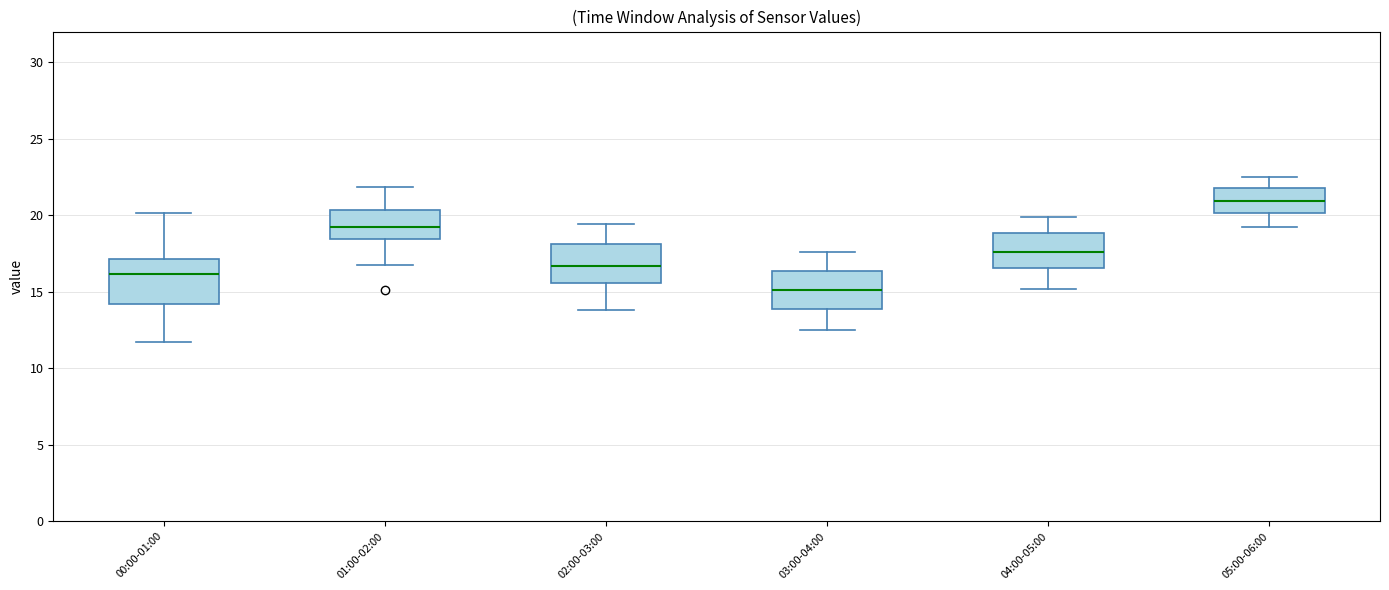

Reading left to right, transcribe this box plot: for each box, give where its median line is, the range the box spans, and where its two whiskers end, as read against the y-axis. The values are not printed on the chart, so give them approximately, as read against the axis.

00:00-01:00: median 16.0, box 14.0 to 17.0, whiskers 11.5 to 20.0
01:00-02:00: median 19.0, box 18.5 to 20.5, whiskers 17.0 to 22.0
02:00-03:00: median 16.5, box 15.5 to 18.0, whiskers 14.0 to 19.5
03:00-04:00: median 15.0, box 14.0 to 16.5, whiskers 12.5 to 17.5
04:00-05:00: median 17.5, box 16.5 to 19.0, whiskers 15.0 to 20.0
05:00-06:00: median 21.0, box 20.0 to 22.0, whiskers 19.0 to 22.5